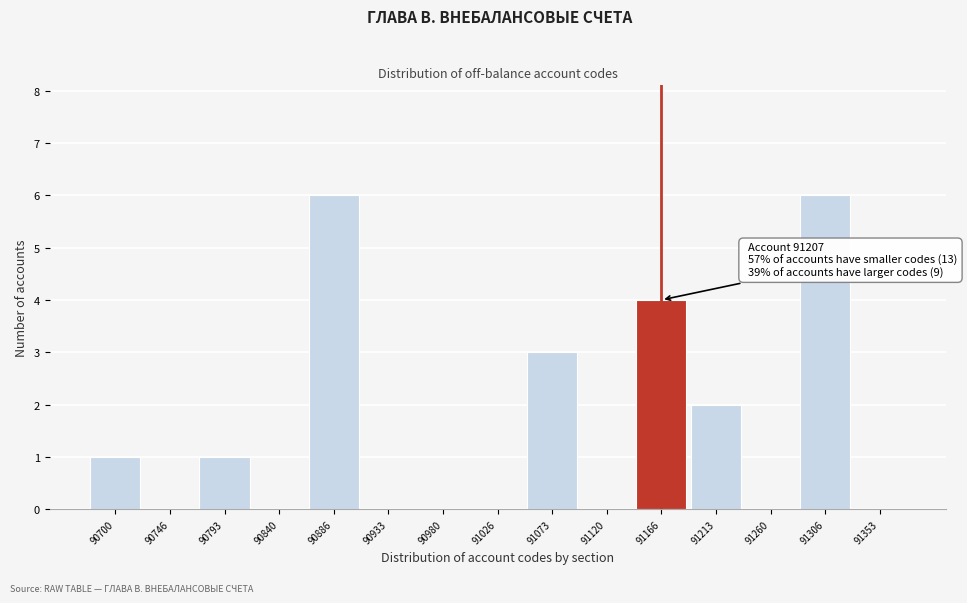

Reading left to right, list all the values displayed in this chart.

90700=1	90746=0	90793=1	90840=0	90886=6	90933=0	90980=0	91026=0	91073=3	91120=0	91166=4	91213=2	91260=0	91306=6	91353=0